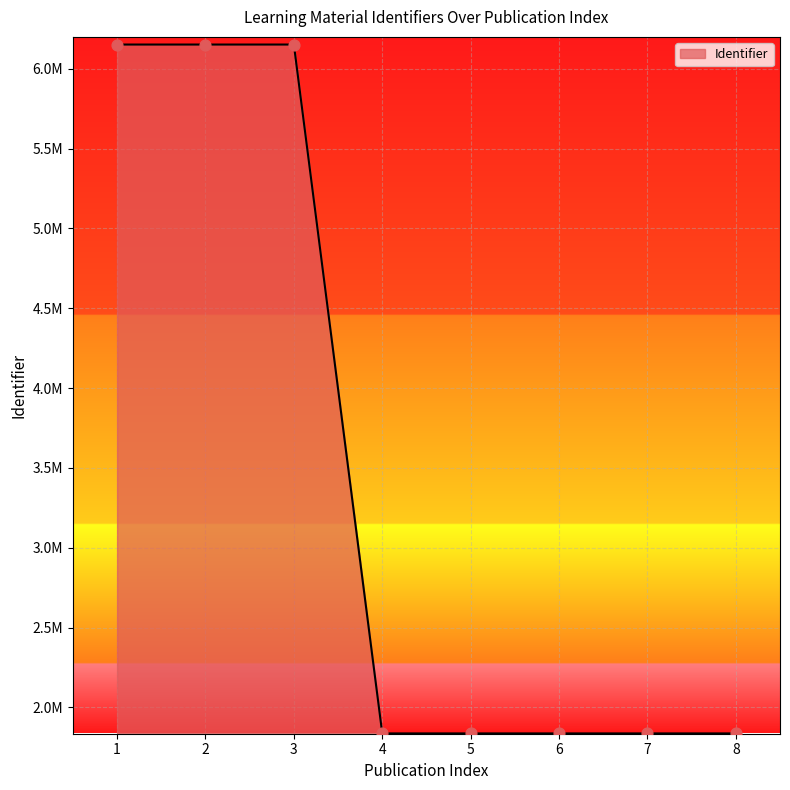

Does the chart have visible grid lines?

Yes